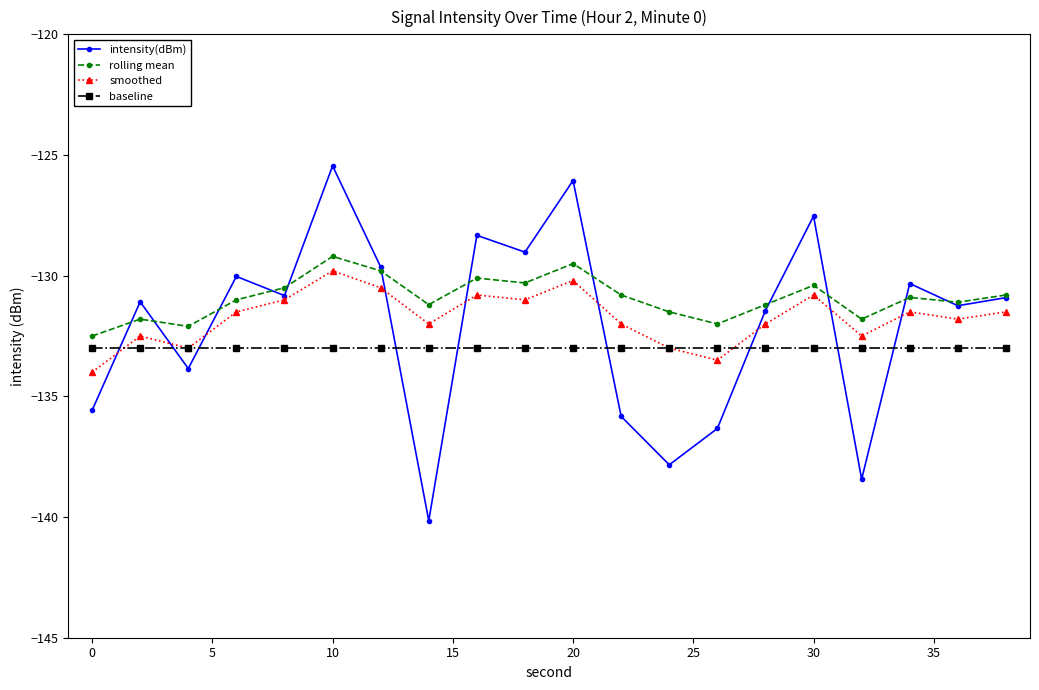

True or false: baseline and rolling mean intersect in this chart.

False